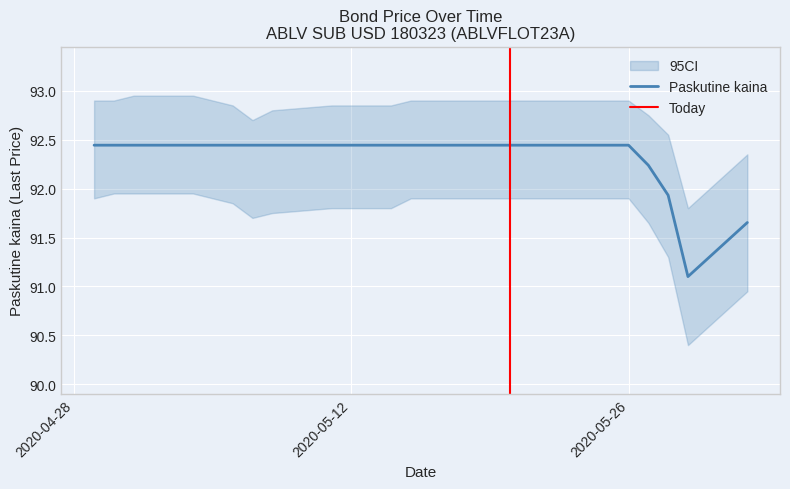

What is the label of the 14th point from the right?

2020-05-12